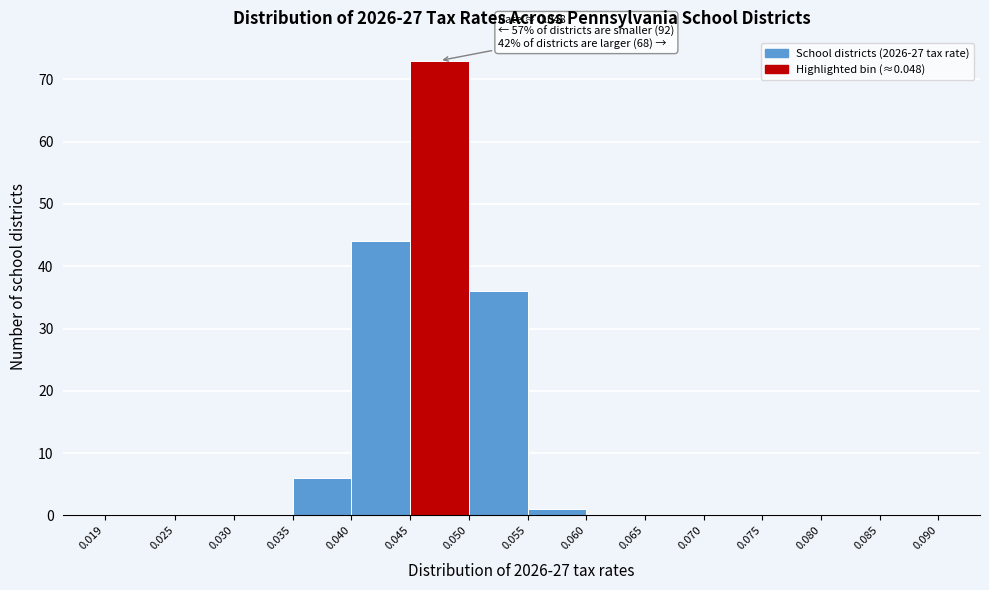

Which range on the x-axis has the tallest bar?

0.045 to 0.050